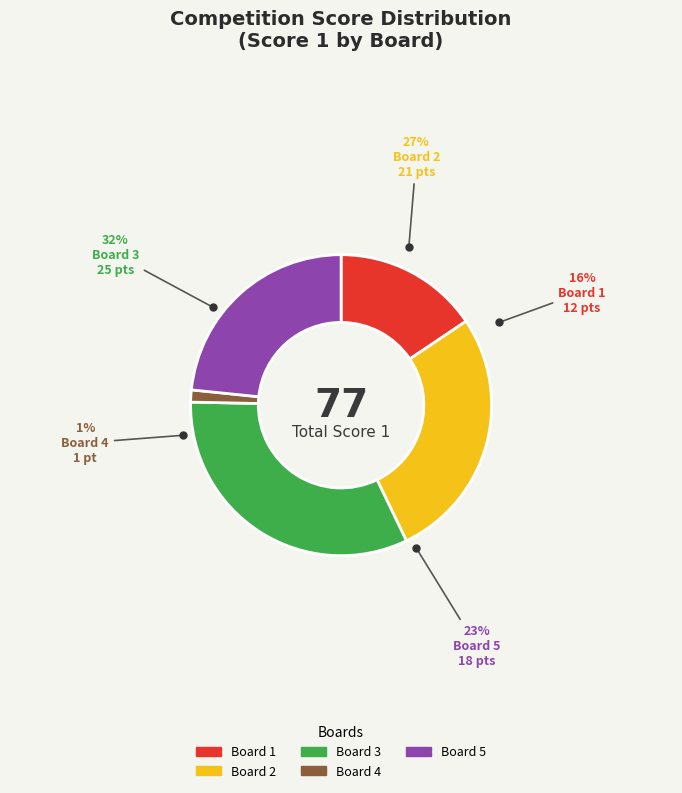

How many segments does this pie chart have?

5